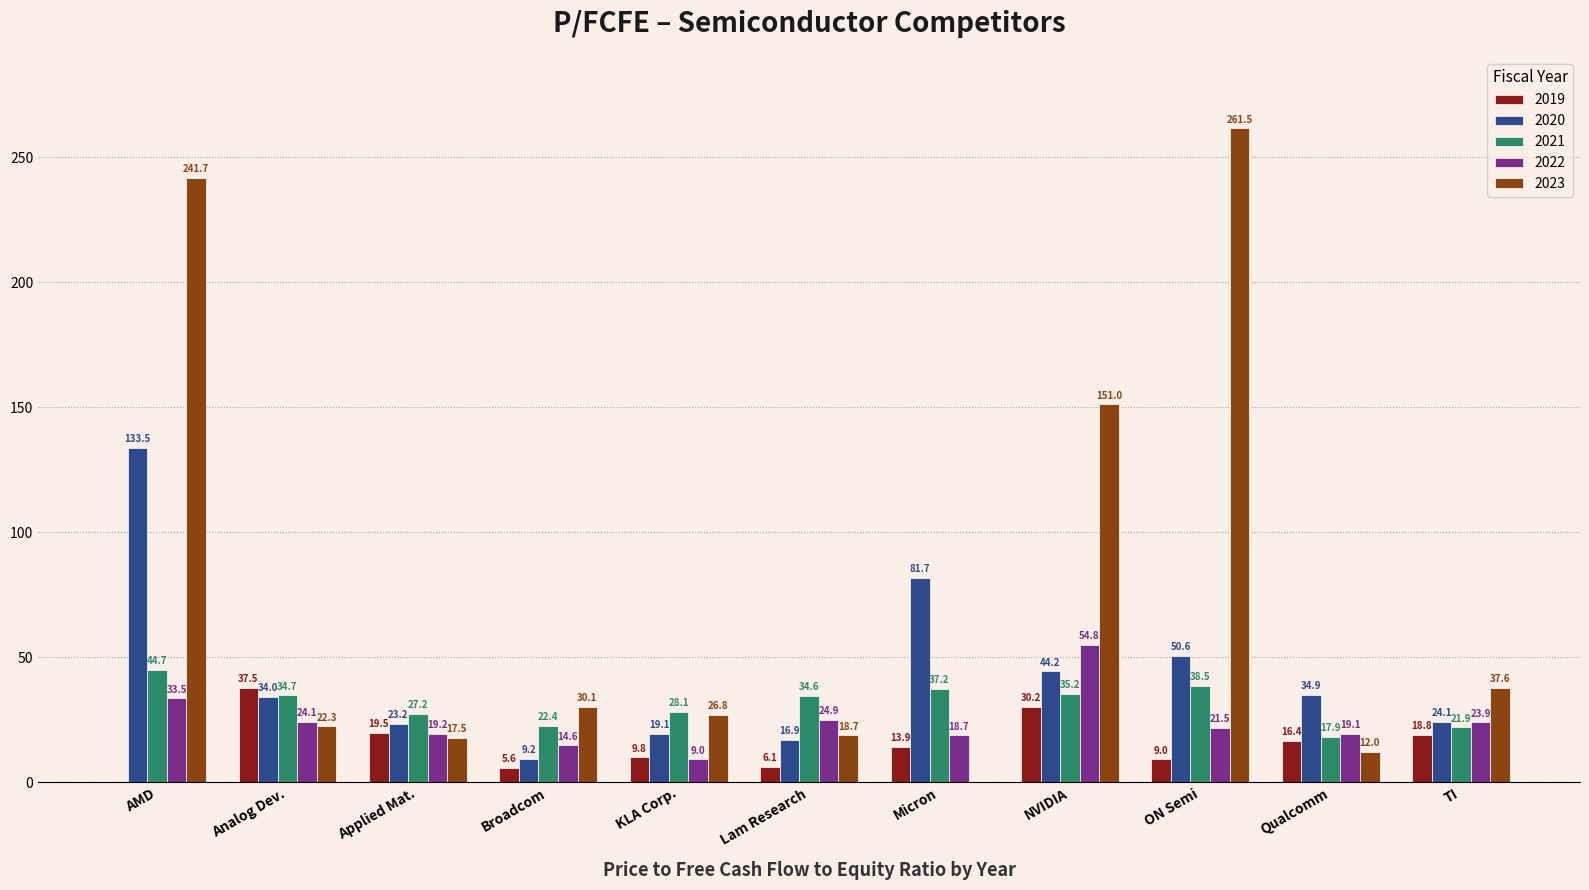

Read the 2023 value at Broadcom.

30.1